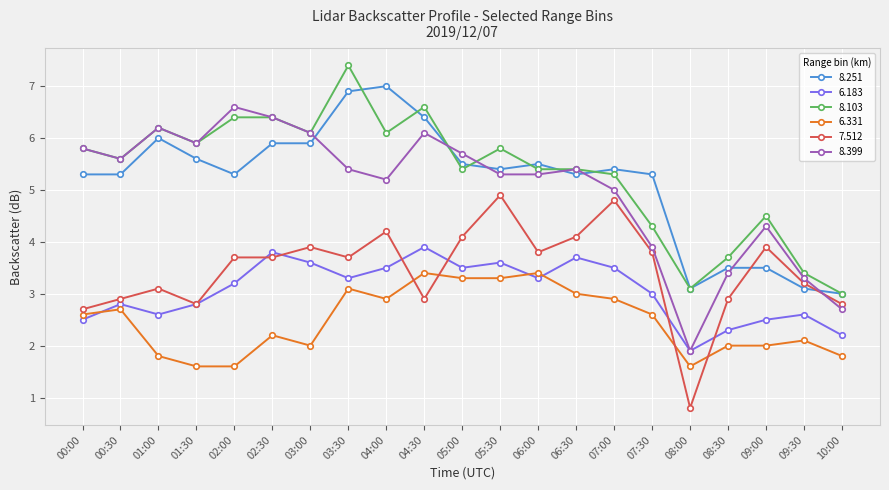

Reading right to left, extract all data points from this chart.

8.251: 10:00=3.0	09:30=3.1	09:00=3.5	08:30=3.5	08:00=3.1	07:30=5.3	07:00=5.4	06:30=5.3	06:00=5.5	05:30=5.4	05:00=5.5	04:30=6.4	04:00=7.0	03:30=6.9	03:00=5.9	02:30=5.9	02:00=5.3	01:30=5.6	01:00=6.0	00:30=5.3	00:00=5.3
6.183: 10:00=2.2	09:30=2.6	09:00=2.5	08:30=2.3	08:00=1.9	07:30=3.0	07:00=3.5	06:30=3.7	06:00=3.3	05:30=3.6	05:00=3.5	04:30=3.9	04:00=3.5	03:30=3.3	03:00=3.6	02:30=3.8	02:00=3.2	01:30=2.8	01:00=2.6	00:30=2.8	00:00=2.5
8.103: 10:00=3.0	09:30=3.4	09:00=4.5	08:30=3.7	08:00=3.1	07:30=4.3	07:00=5.3	06:30=5.4	06:00=5.4	05:30=5.8	05:00=5.4	04:30=6.6	04:00=6.1	03:30=7.4	03:00=6.1	02:30=6.4	02:00=6.4	01:30=5.9	01:00=6.2	00:30=5.6	00:00=5.8
6.331: 10:00=1.8	09:30=2.1	09:00=2.0	08:30=2.0	08:00=1.6	07:30=2.6	07:00=2.9	06:30=3.0	06:00=3.4	05:30=3.3	05:00=3.3	04:30=3.4	04:00=2.9	03:30=3.1	03:00=2.0	02:30=2.2	02:00=1.6	01:30=1.6	01:00=1.8	00:30=2.7	00:00=2.6
7.512: 10:00=2.8	09:30=3.2	09:00=3.9	08:30=2.9	08:00=0.8	07:30=3.8	07:00=4.8	06:30=4.1	06:00=3.8	05:30=4.9	05:00=4.1	04:30=2.9	04:00=4.2	03:30=3.7	03:00=3.9	02:30=3.7	02:00=3.7	01:30=2.8	01:00=3.1	00:30=2.9	00:00=2.7
8.399: 10:00=2.7	09:30=3.3	09:00=4.3	08:30=3.4	08:00=1.9	07:30=3.9	07:00=5.0	06:30=5.4	06:00=5.3	05:30=5.3	05:00=5.7	04:30=6.1	04:00=5.2	03:30=5.4	03:00=6.1	02:30=6.4	02:00=6.6	01:30=5.9	01:00=6.2	00:30=5.6	00:00=5.8